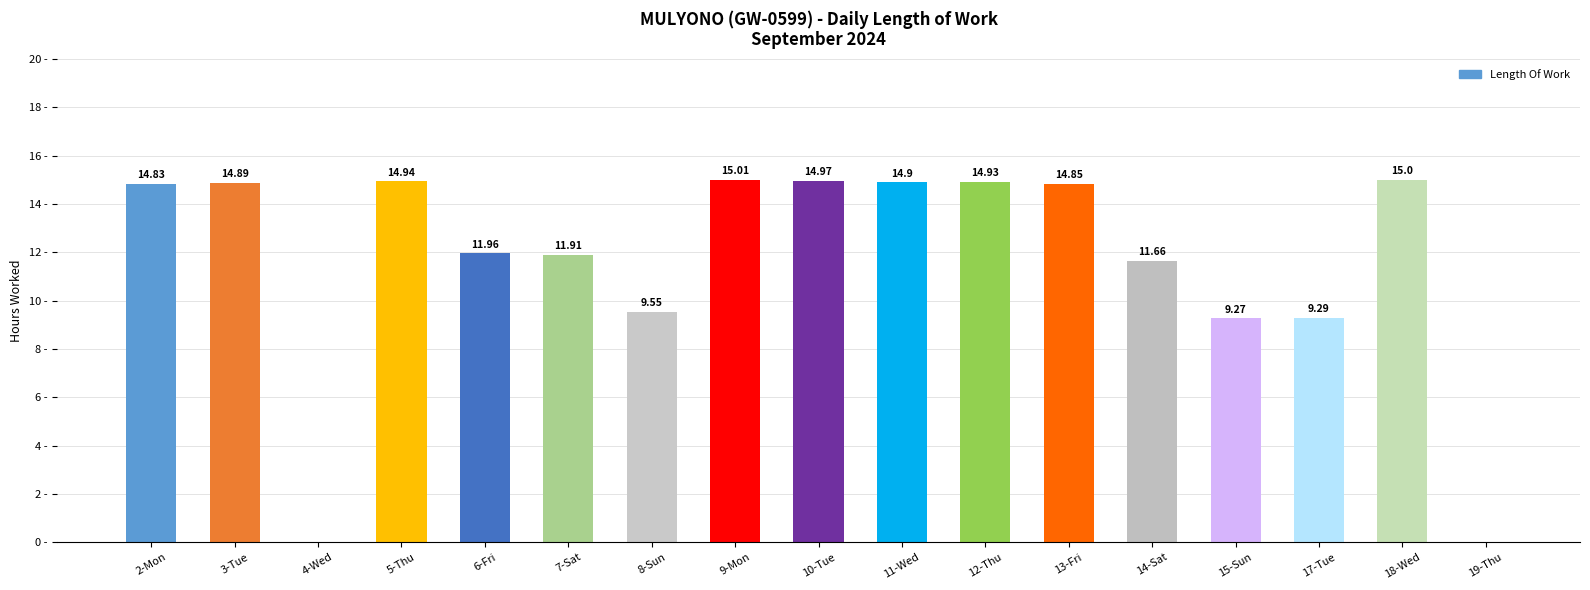

Between 13-Fri and 8-Sun, which is larger?

13-Fri